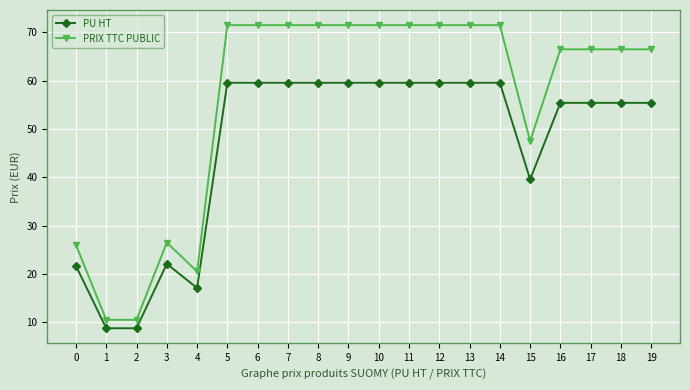

Reading right to left, list all the values displayed in this chart.

PU HT: 55.4	55.4	55.4	55.4	39.6	59.6	59.6	59.6	59.6	59.6	59.6	59.6	59.6	59.6	59.6	17.1	22.1	8.8	8.8	21.7
PRIX TTC PUBLIC: 66.5	66.5	66.5	66.5	47.5	71.5	71.5	71.5	71.5	71.5	71.5	71.5	71.5	71.5	71.5	20.5	26.5	10.5	10.5	26.0